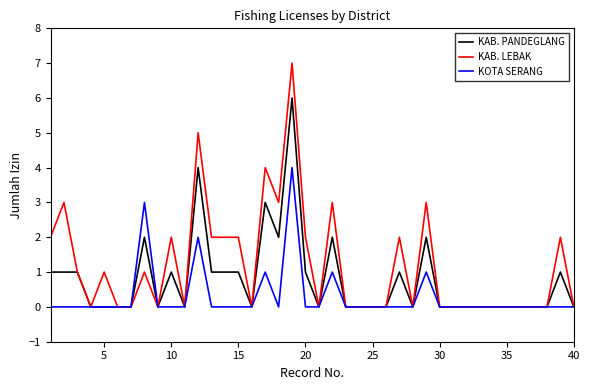

How many categories are shown in the chart?

40